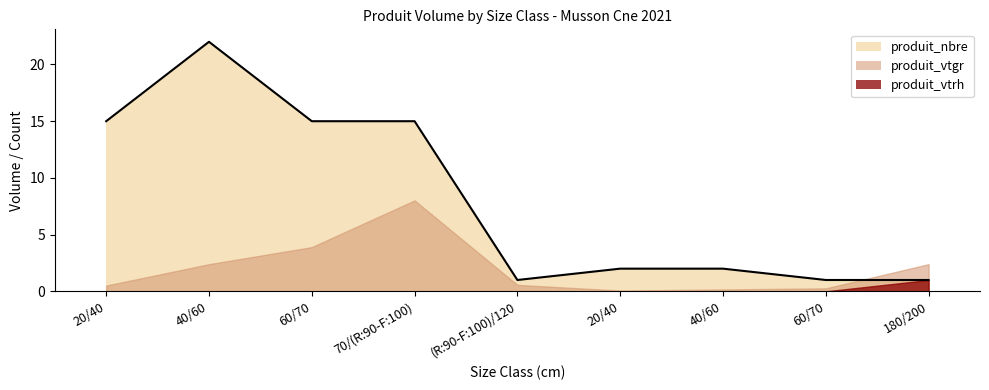

The value of produit_vtgr at 60/70 is 0.3. True or false?

True